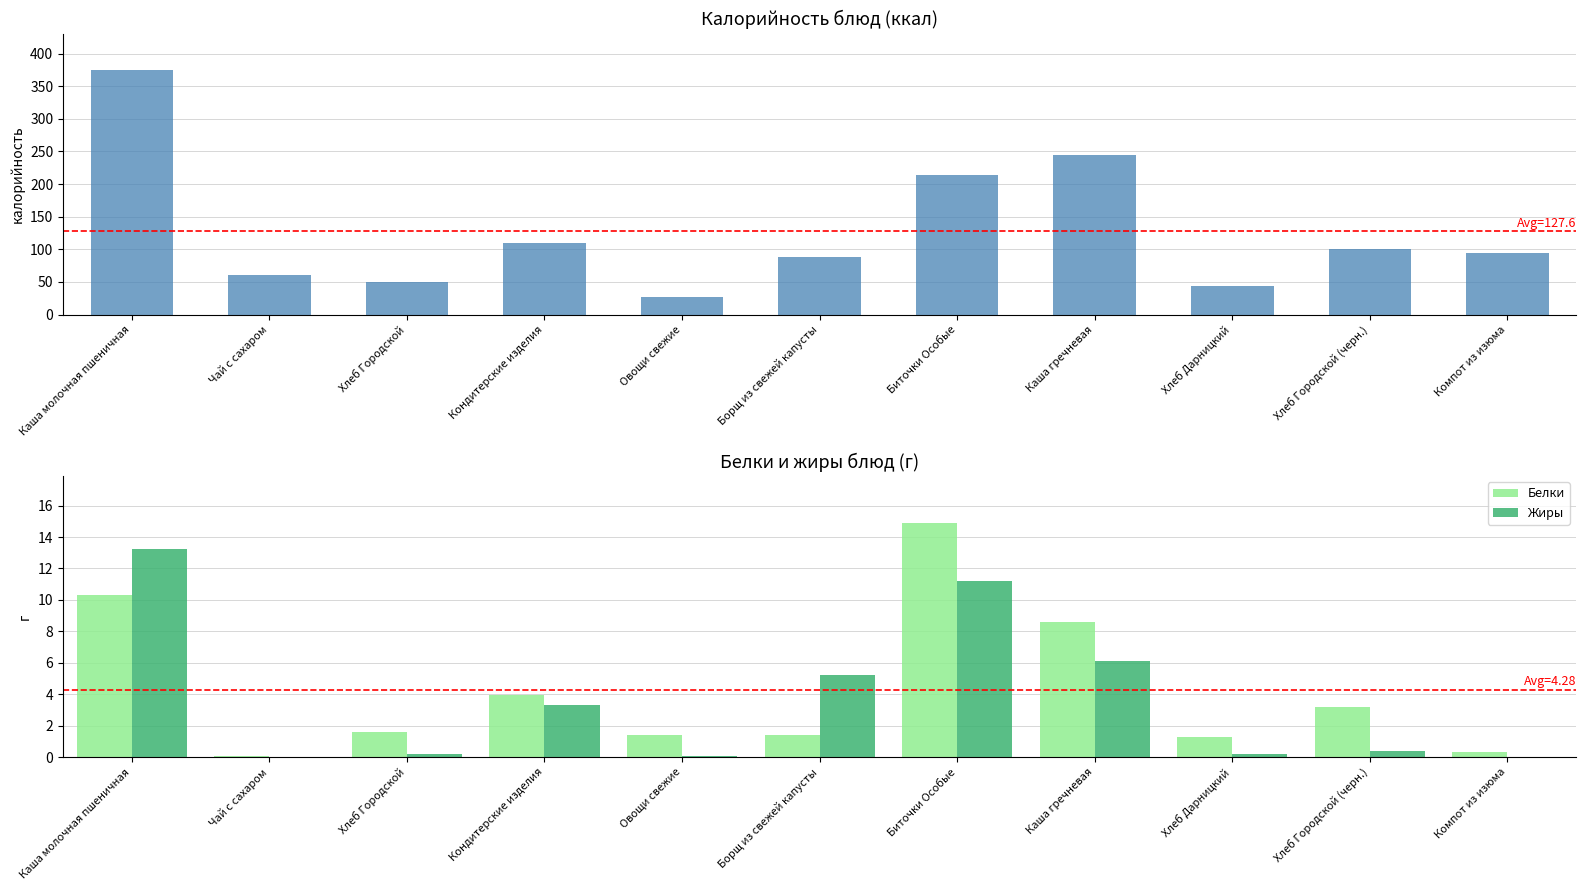

Which series has the widest spread of values?

Калорийность